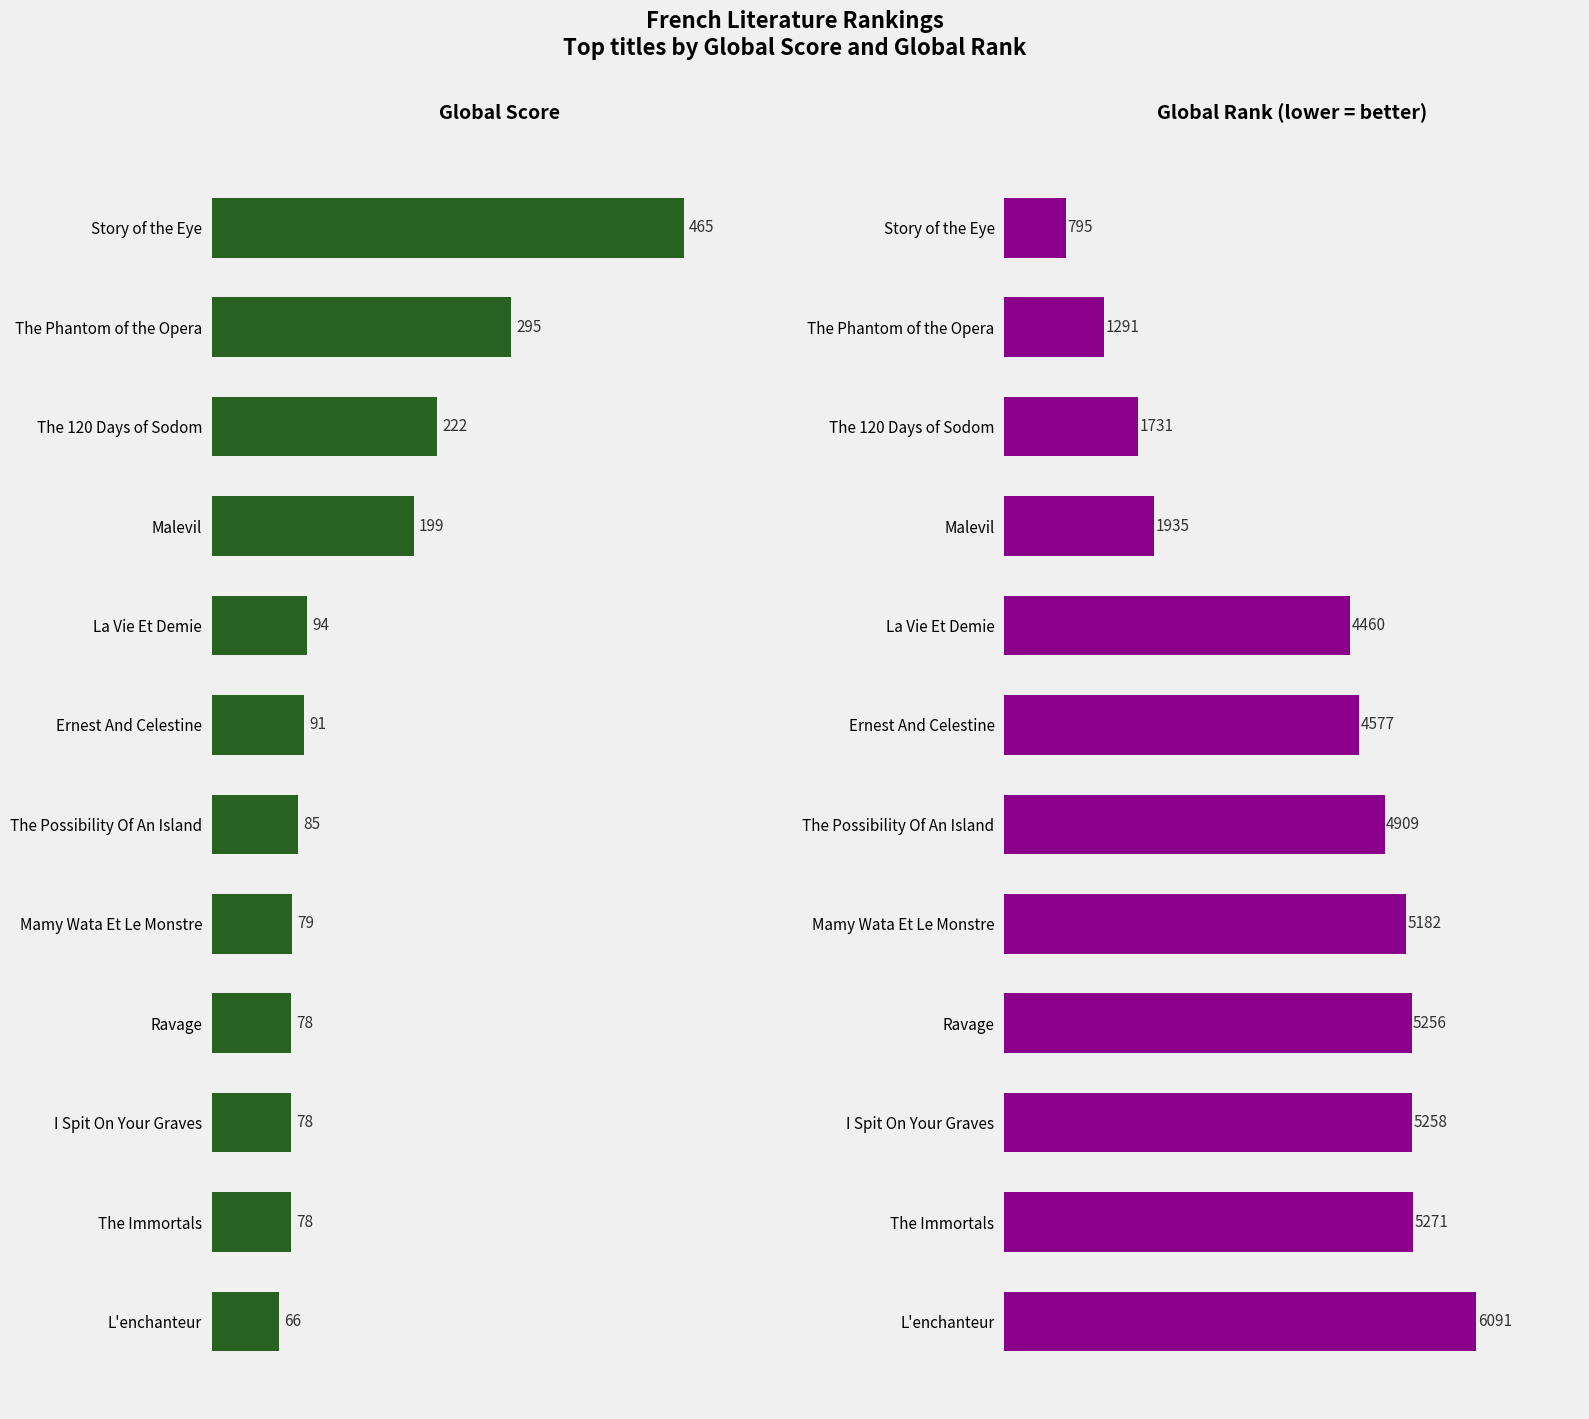

Between Malevil and The Possibility Of An Island, which series saw the biggest shift?

Global Rank